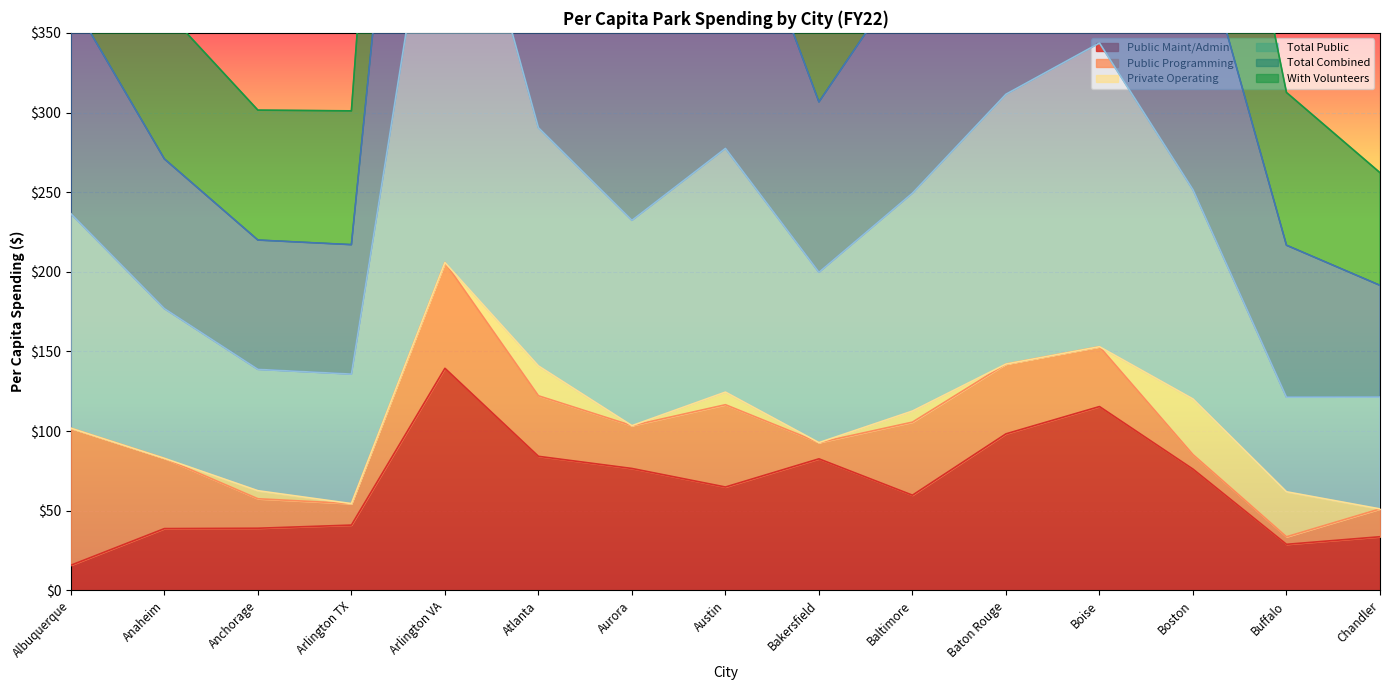

What is the label of the 10th point from the left?

Baltimore